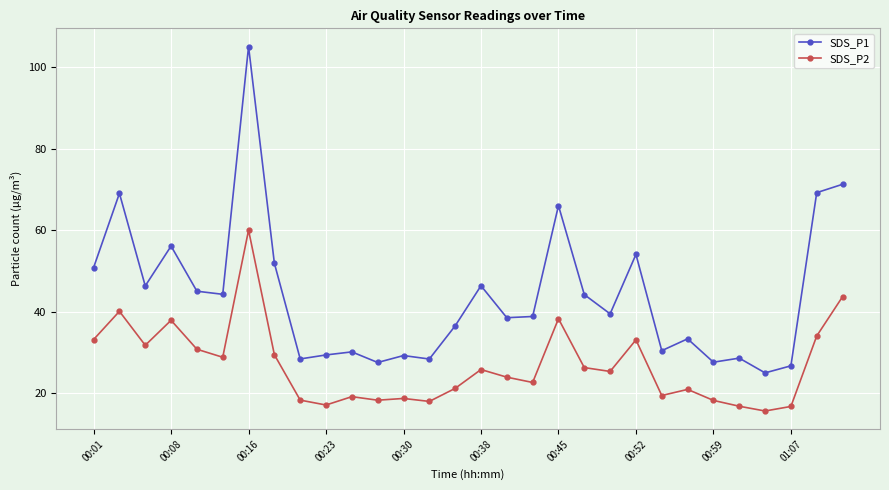

Which series has the widest spread of values?

SDS_P1